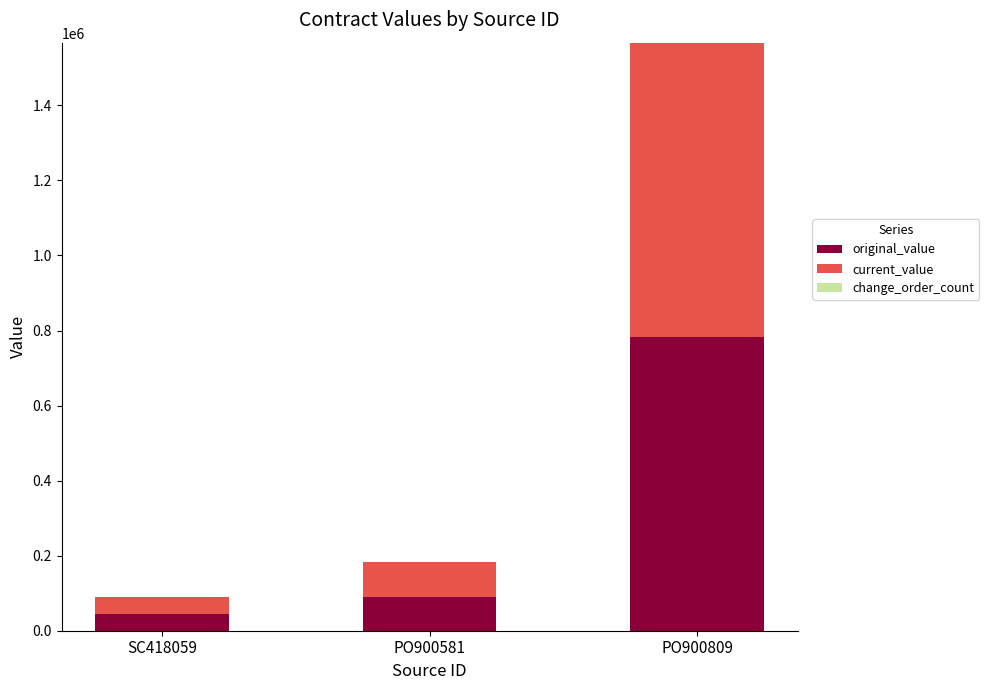

What is the average value of the original_value series?

306658